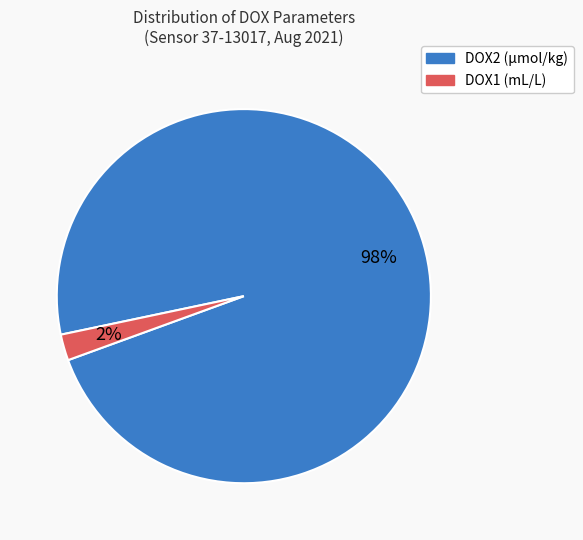

To the nearest percent, what is the average slice percentage?

50%